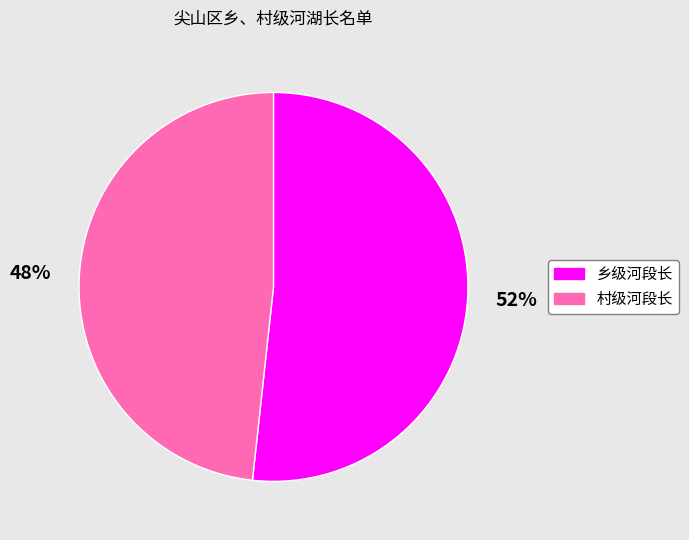

How many slices are in this pie chart?

2